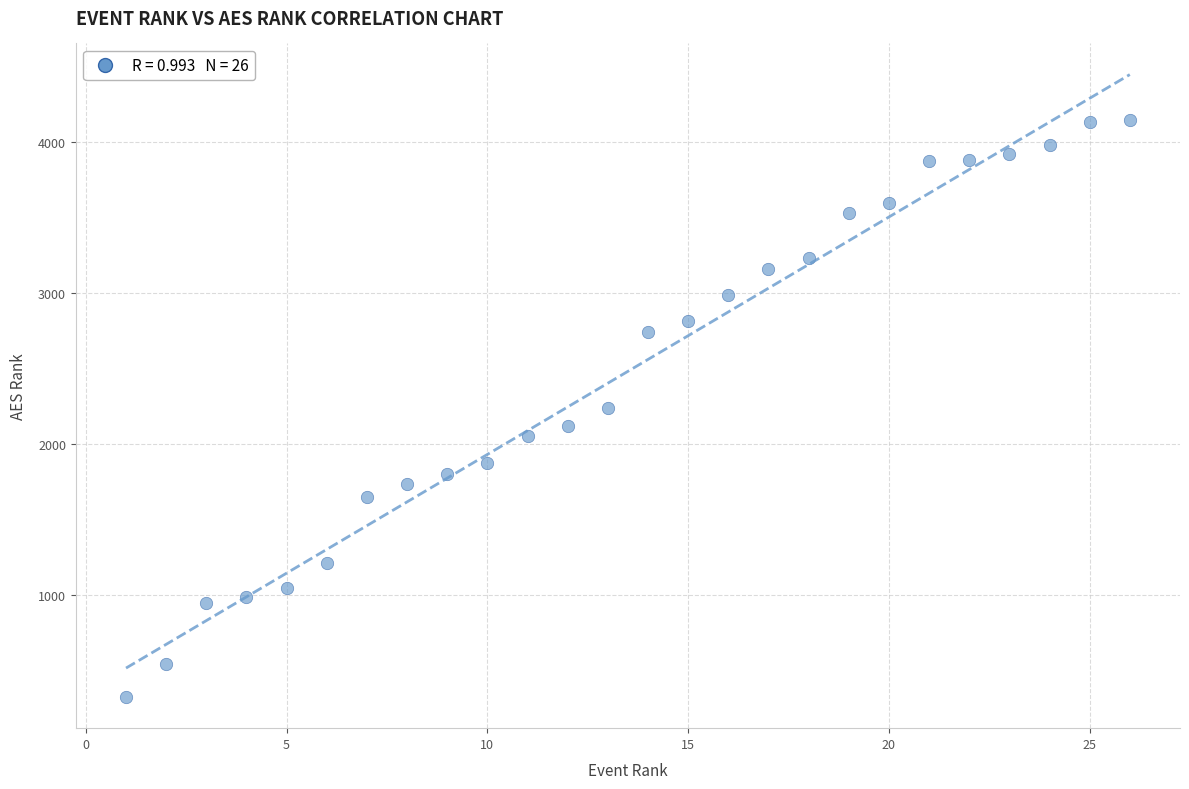

What is the range of Y values (max minus min)?

3823